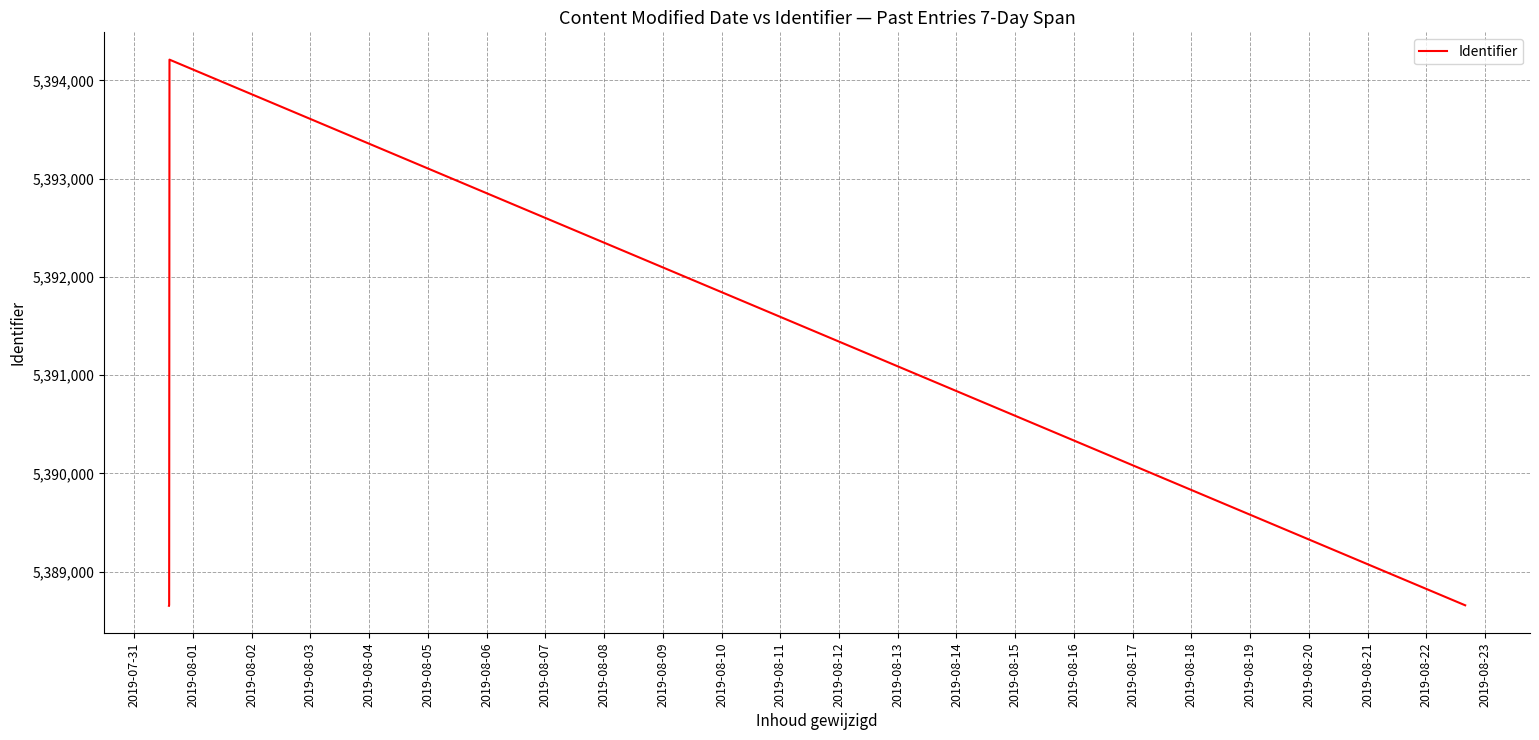

Does the chart display data point markers on the line(s)?

No